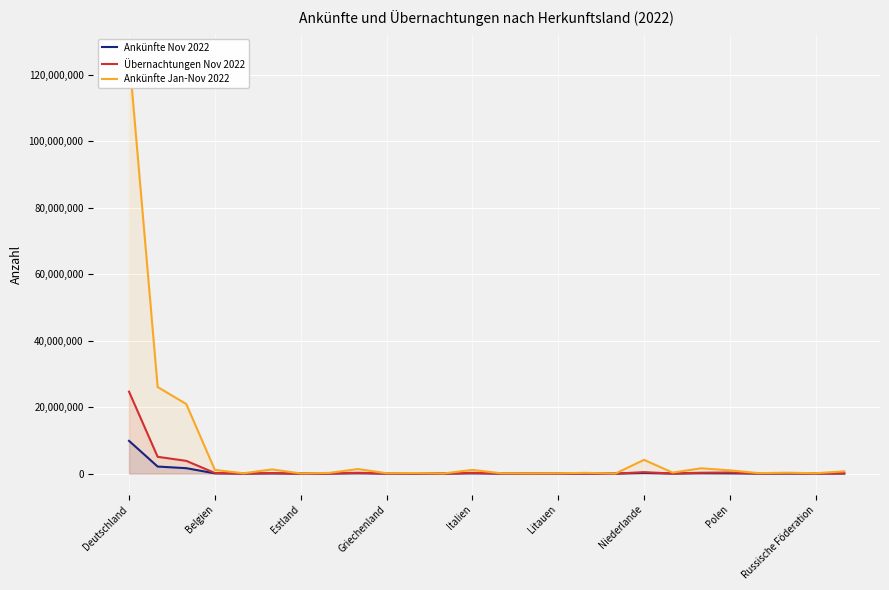

At 23, list the series in order from smallest to largest.

Ankünfte Nov 2022, Übernachtungen Nov 2022, Ankünfte Jan-Nov 2022